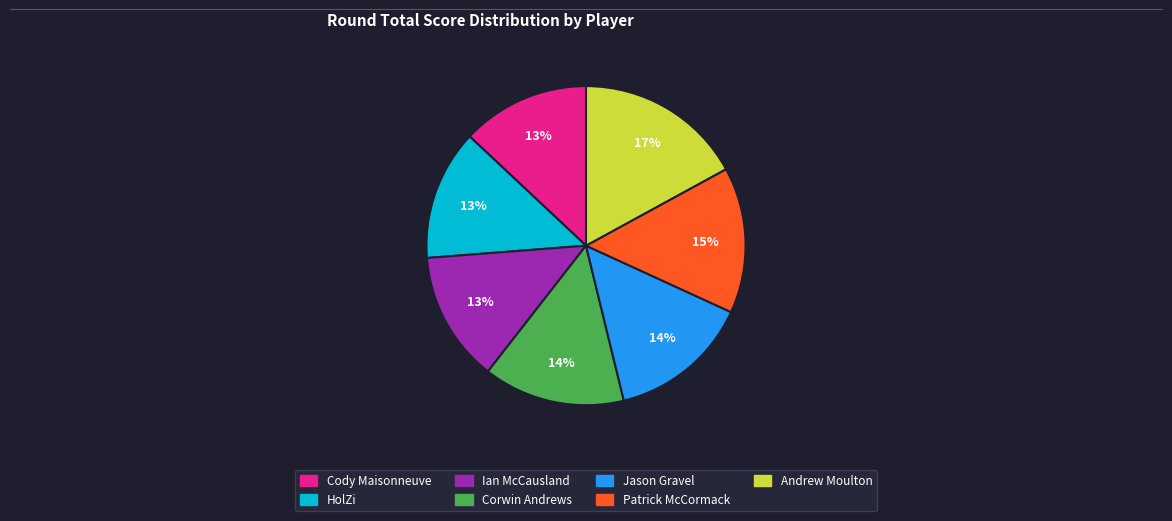

To the nearest percent, what is the combined percentage of Ian McCausland and Andrew Moulton?

30%